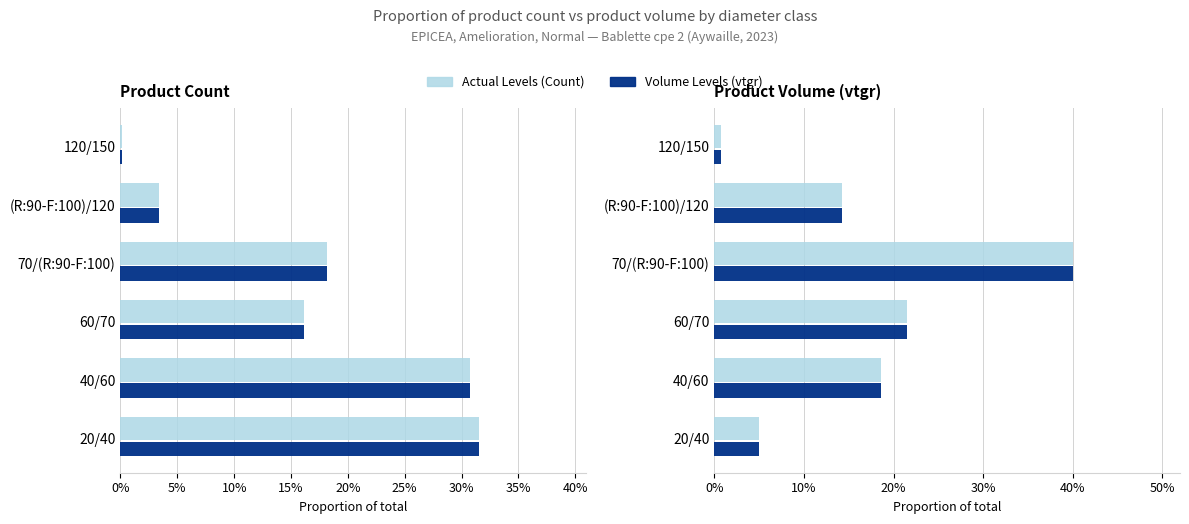

What is the greatest value displayed?

0.4